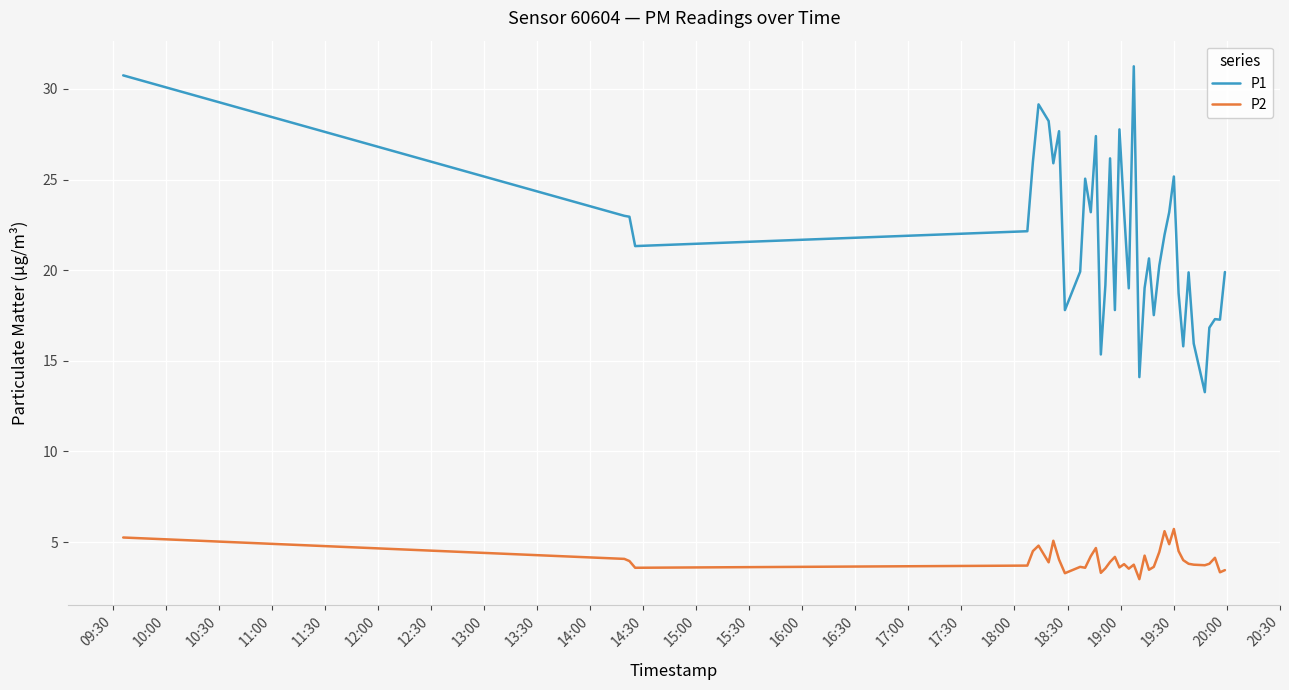

How many values in the P1 series exceed 21?

20